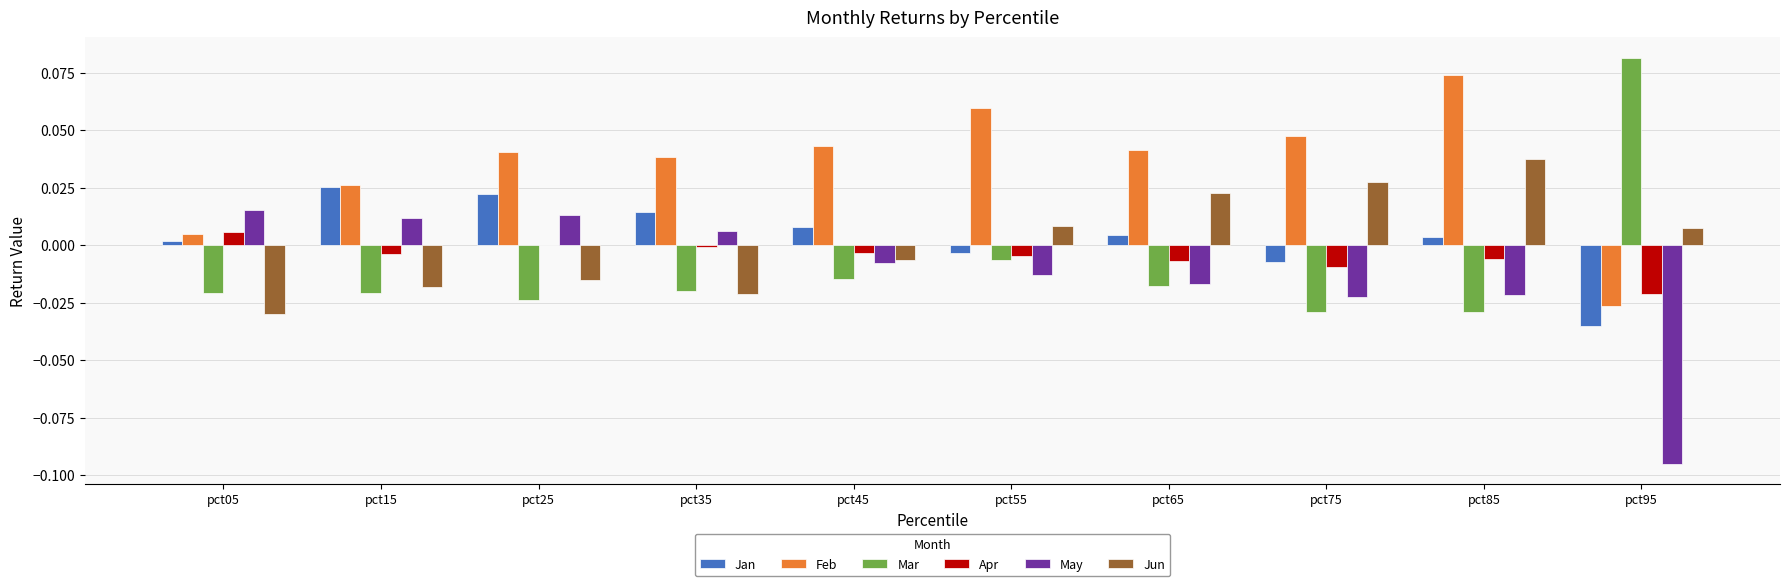

At which category is the sum across all series the highest?

pct85